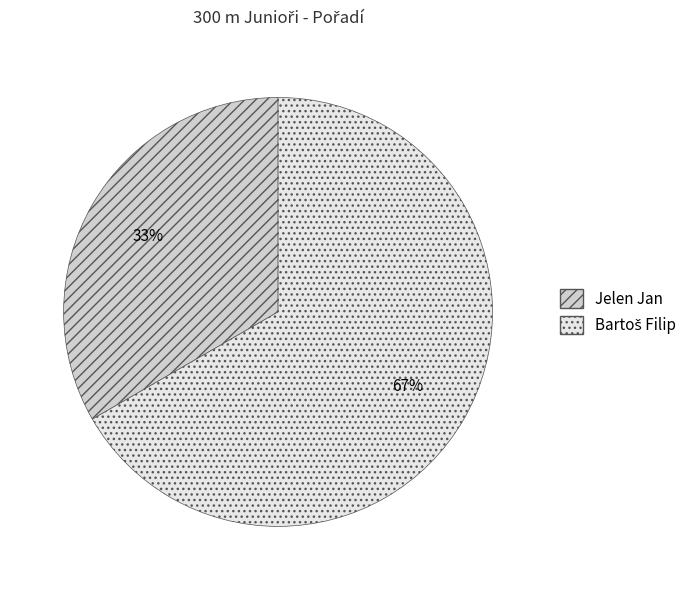

Is Jelen Jan the majority of the pie?

No